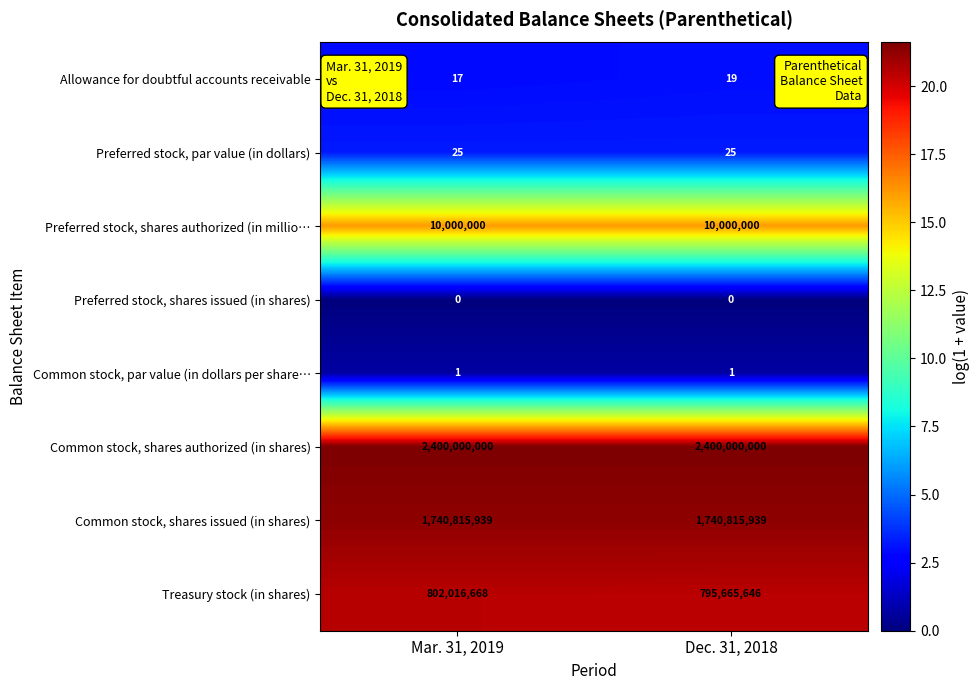

Reading left to right, transcribe all the data shown in this chart.

Allowance for doubtful accounts receivable: 17	19
Preferred stock, par value (in dollars): 25	25
Preferred stock, shares authorized (in millio…: 10000000	10000000
Preferred stock, shares issued (in shares): 0	0
Common stock, par value (in dollars per share…: 1	1
Common stock, shares authorized (in shares): 2400000000	2400000000
Common stock, shares issued (in shares): 1740815939	1740815939
Treasury stock (in shares): 802016668	795665646